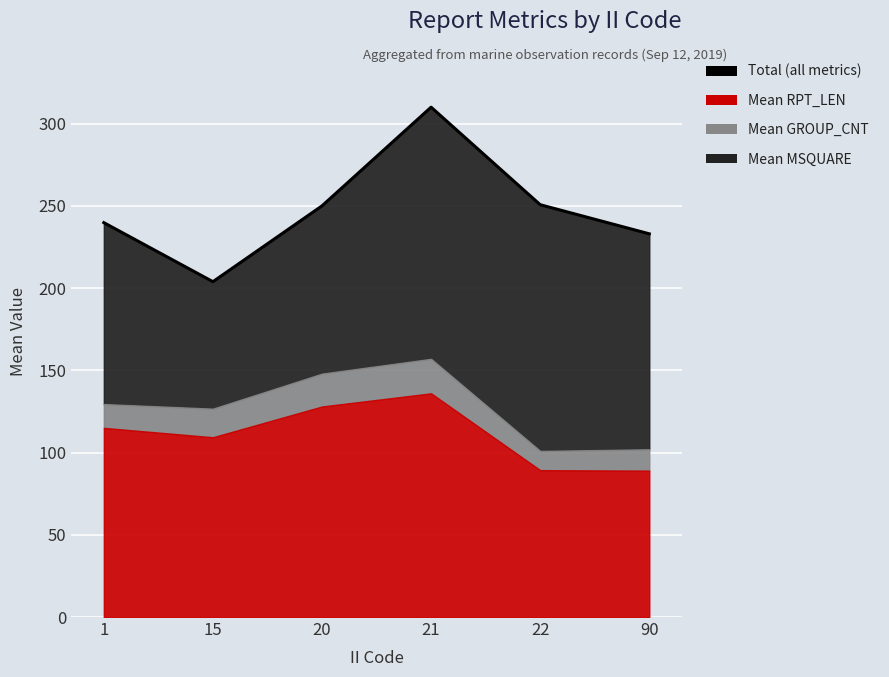

Where is the data nearest to the value 256?

22